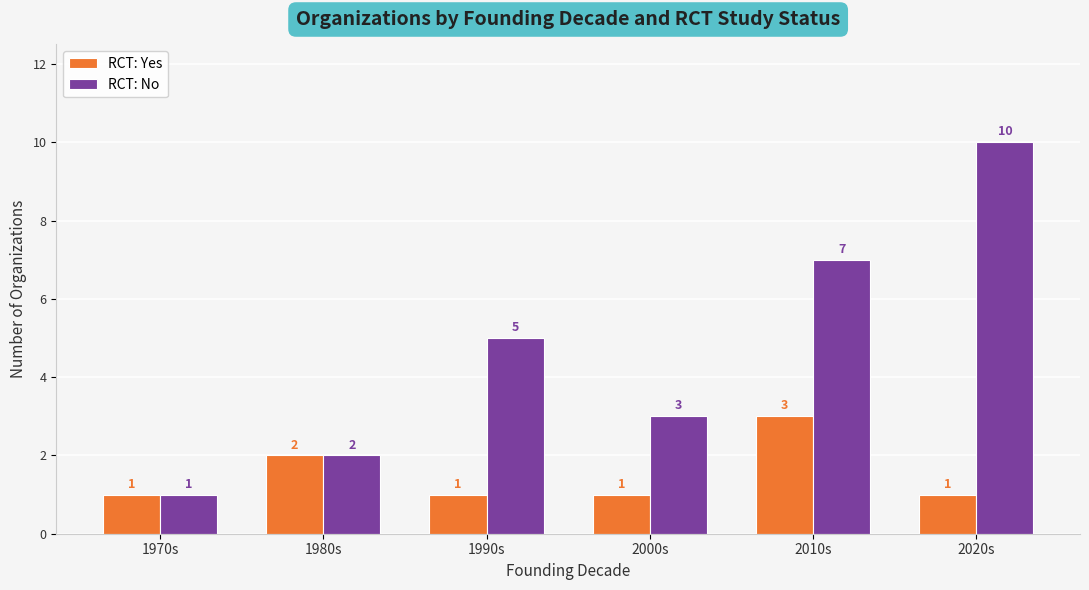

Which series has the widest spread of values?

RCT: No